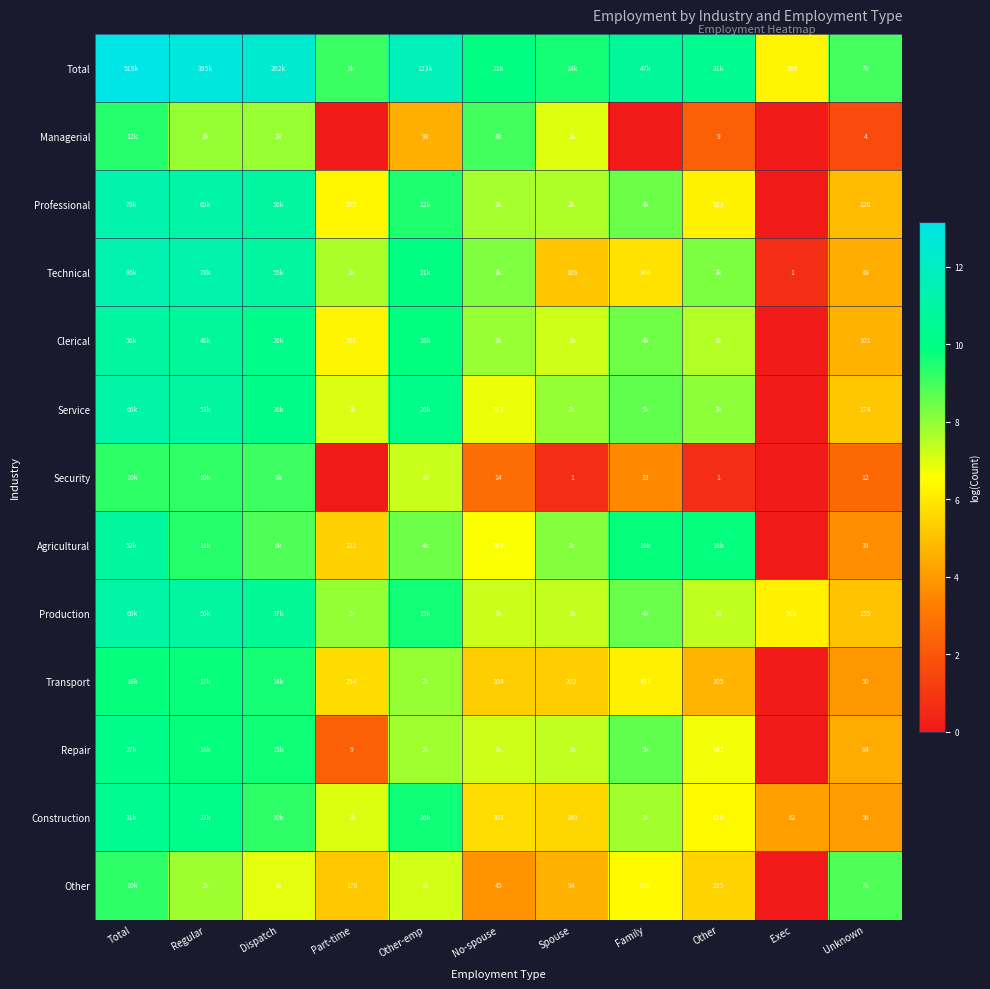

What is the total value across all series at Part-time?

70.1